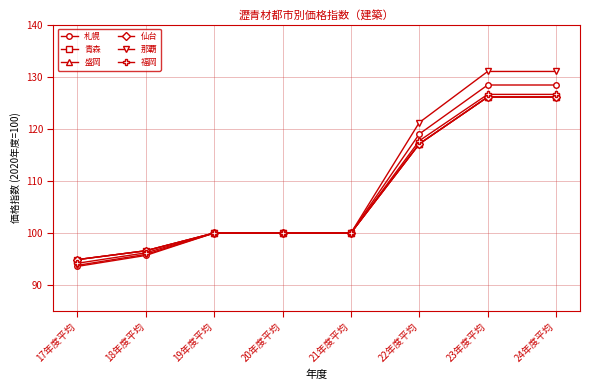

Is it true that 仙台 equals 159.5 at 17年度平均?

False